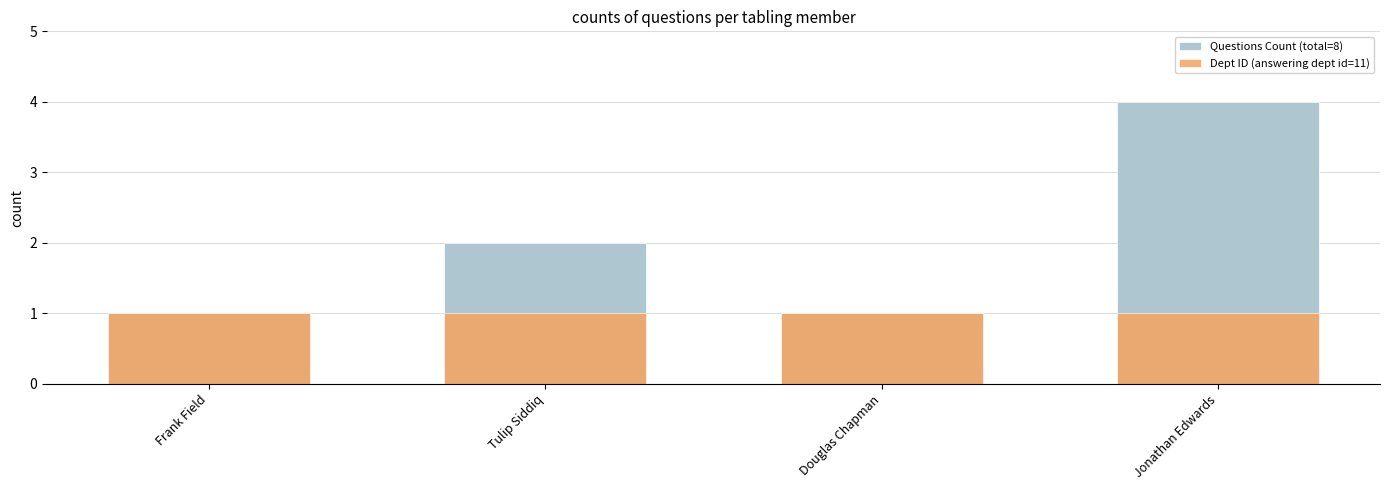

How many Questions Count (total=8) values are between 1 and 4?

4